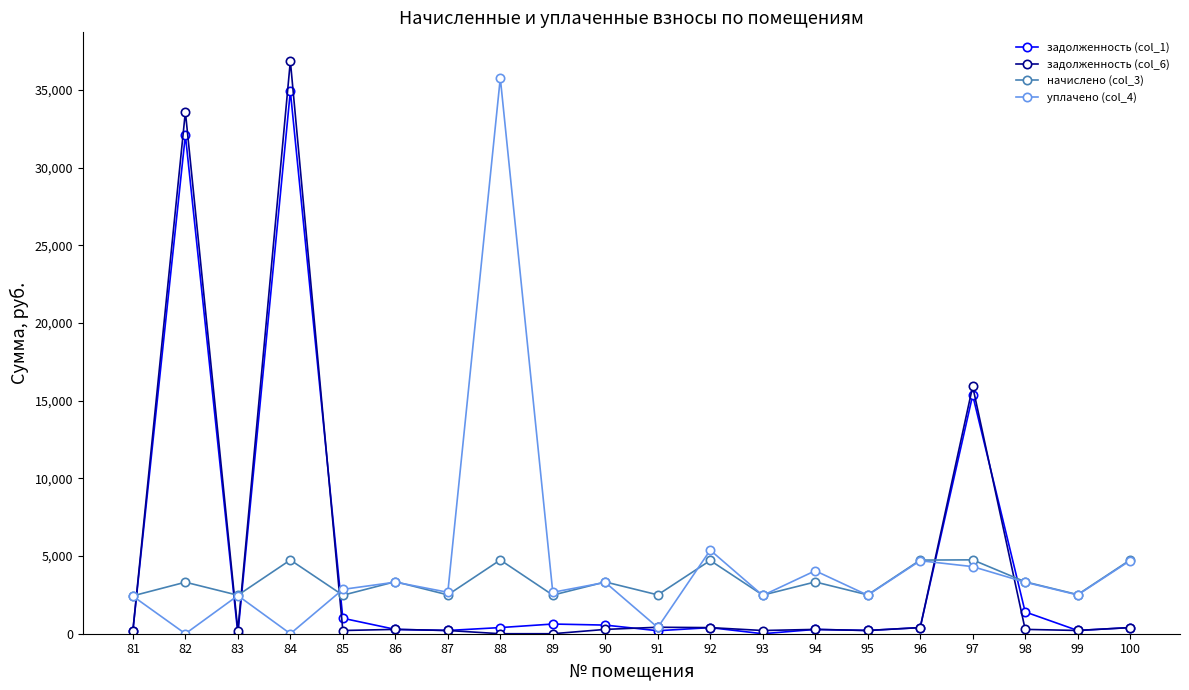

Is the value of уплачено (col_4) at 84 greater than the value of начислено (col_3) at 88?

No